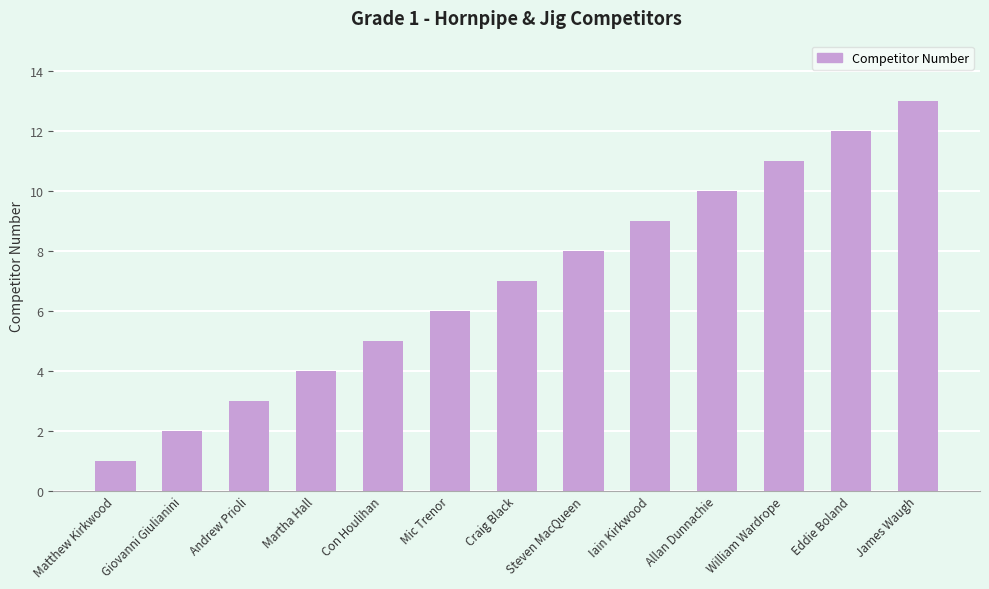

What is the difference between the second highest and minimum values?

11